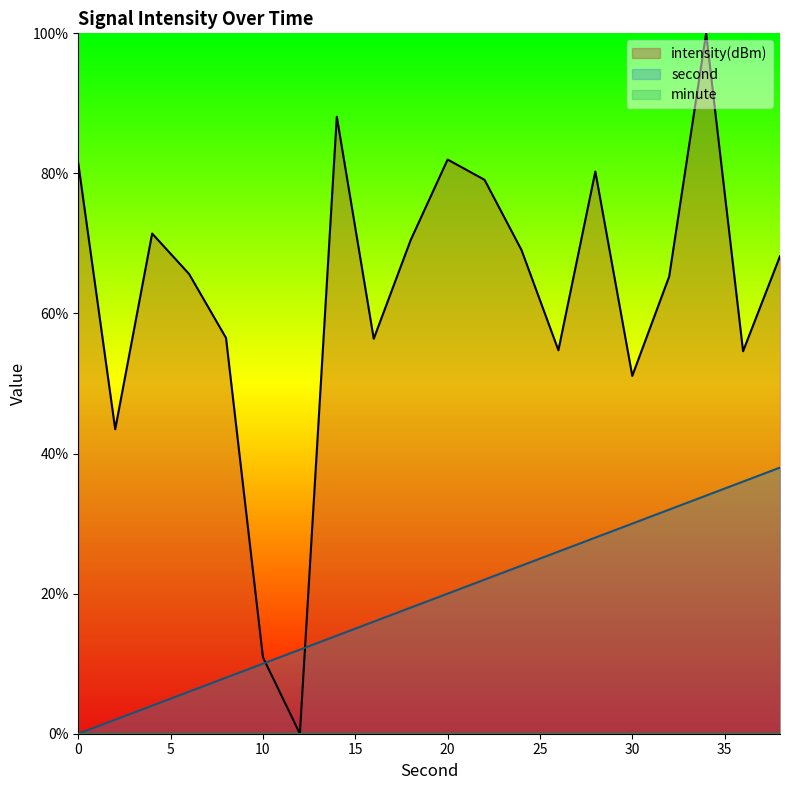

List the series in order of their overall mean, lowest first.

second, intensity